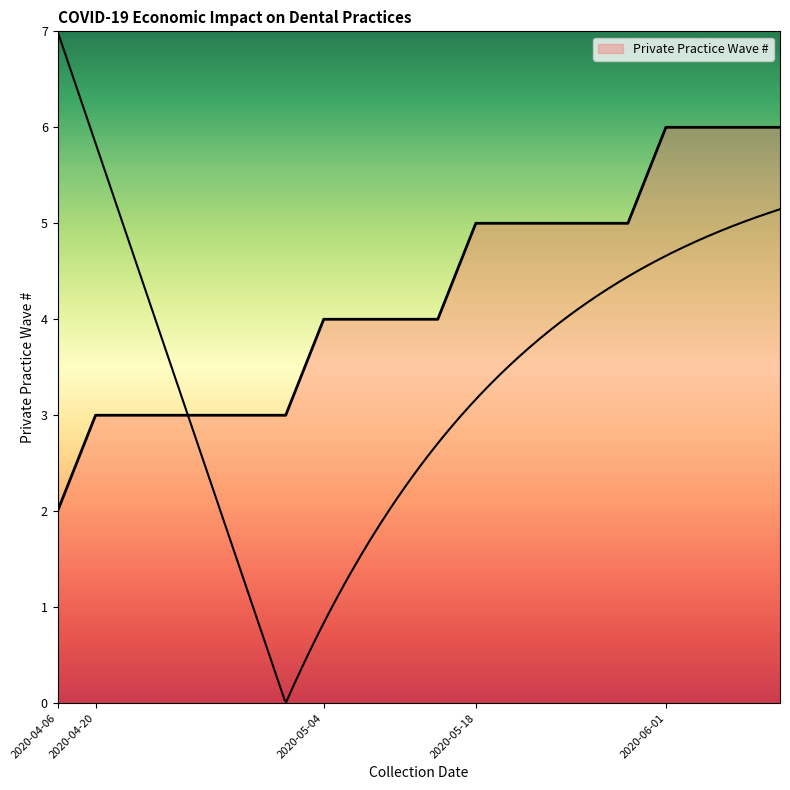

Which category has the lowest value across all series?

2020-04-06